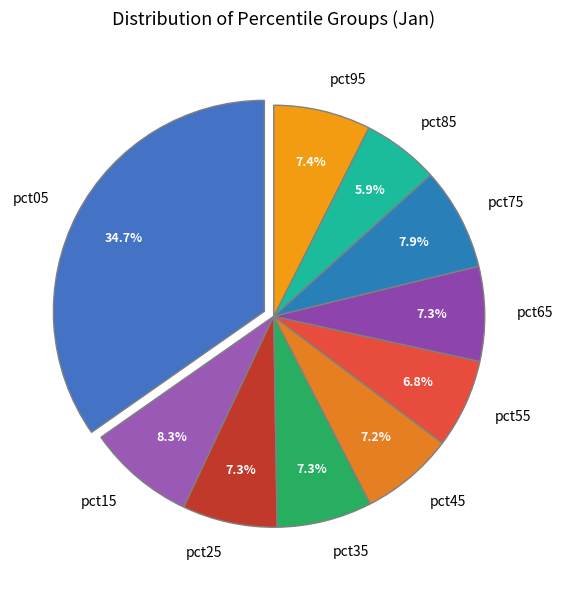

Count the number of slices in the pie.

10